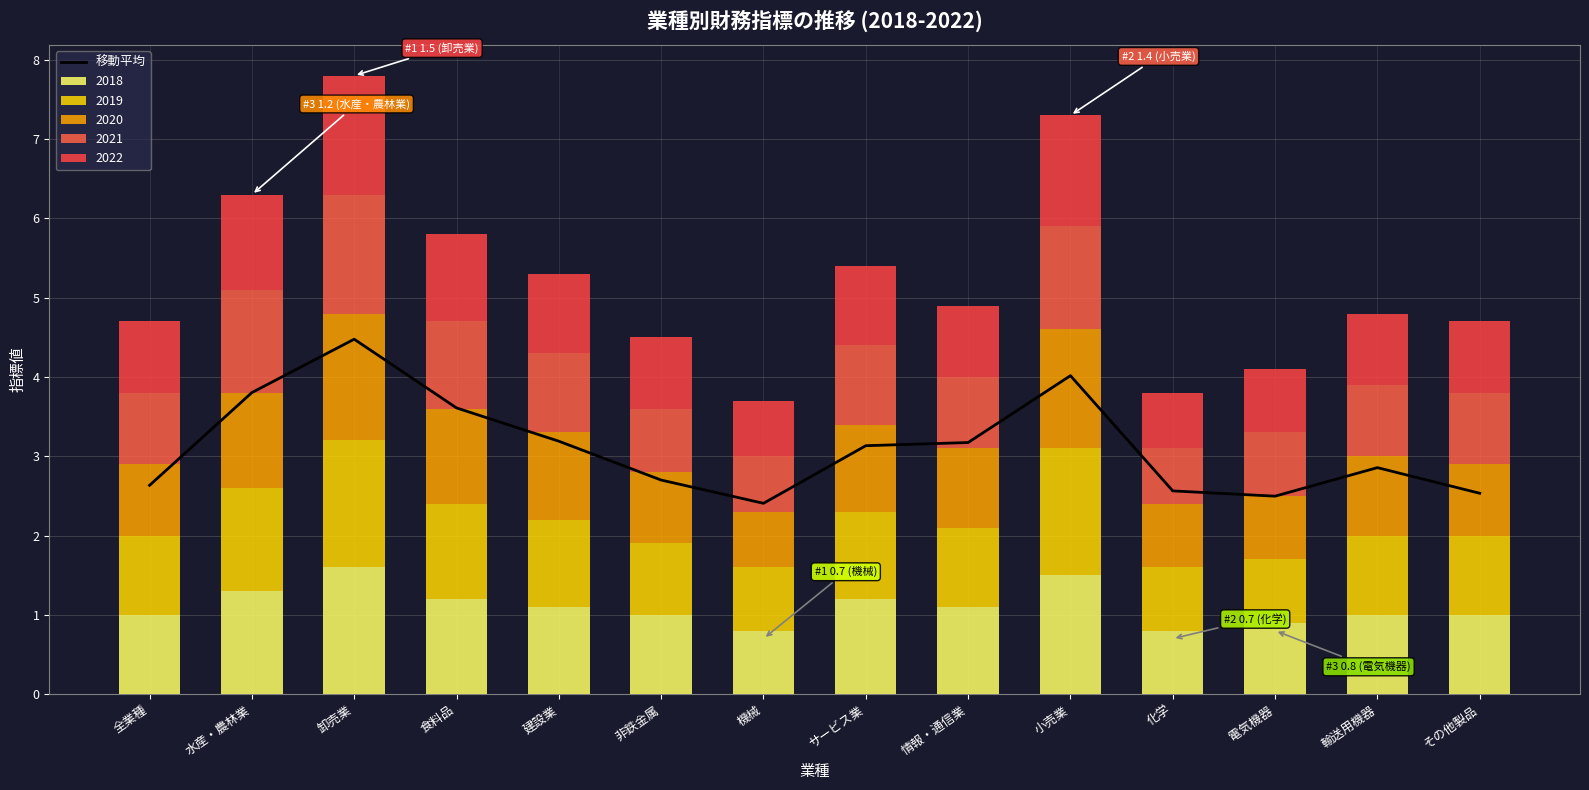

Does the chart contain any negative values?

No